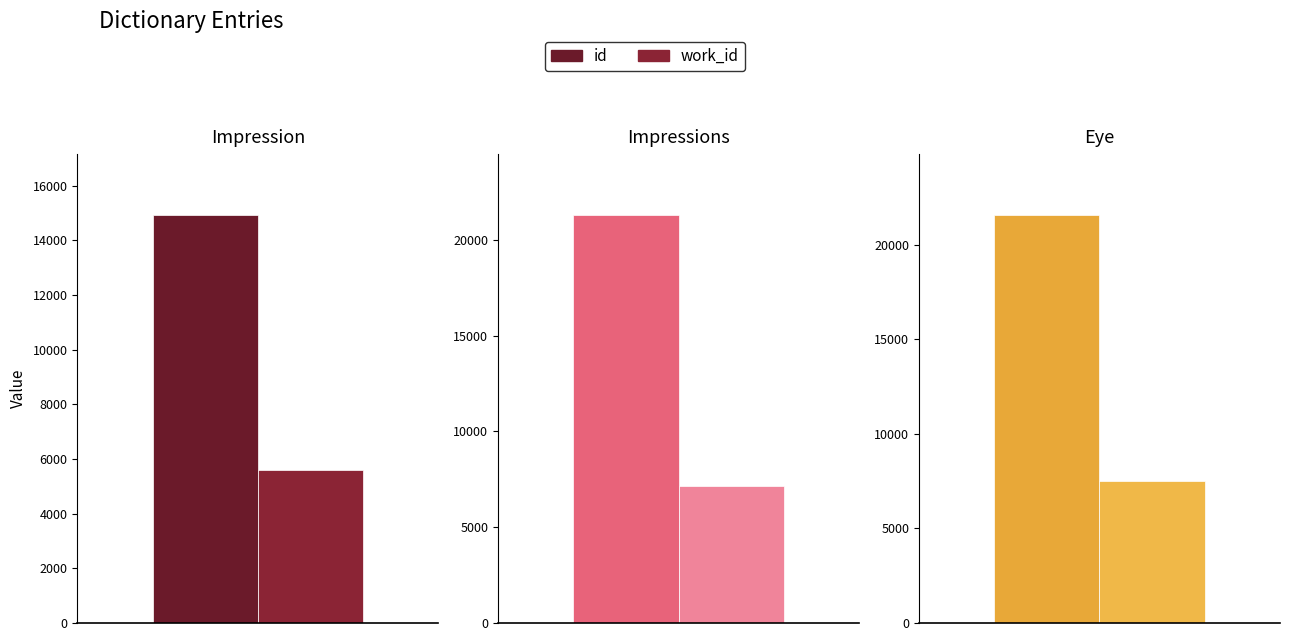

What is the total value across all series at Eye?

29076